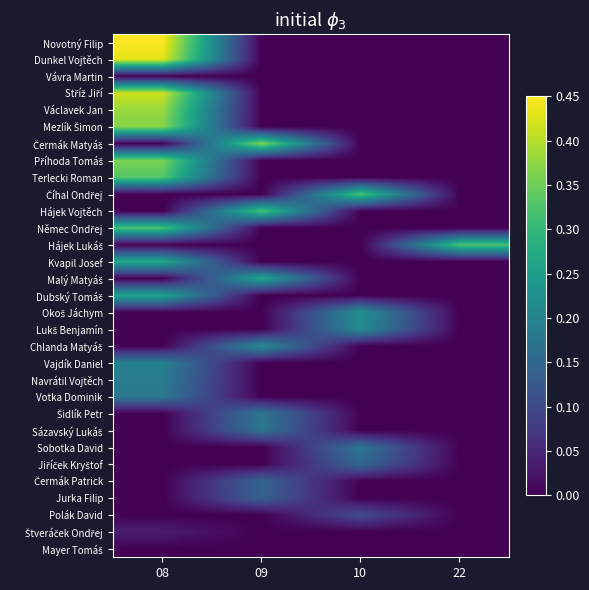

What is the spread (max minus min) of values at 09?

0.4